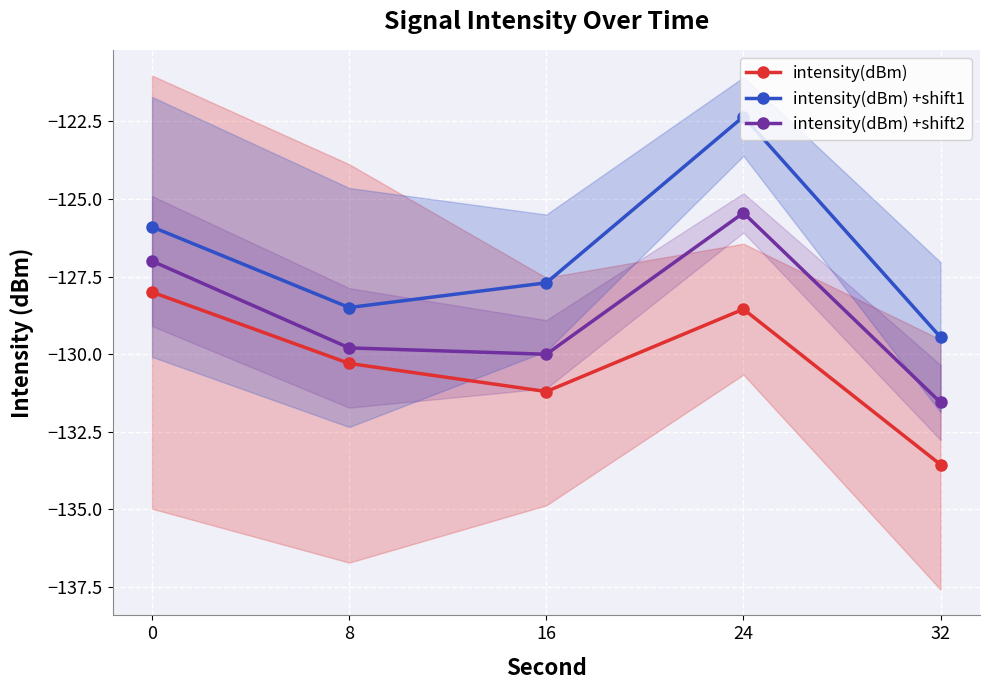

True or false: intensity(dBm) +shift2 and intensity(dBm) +shift1 intersect in this chart.

False